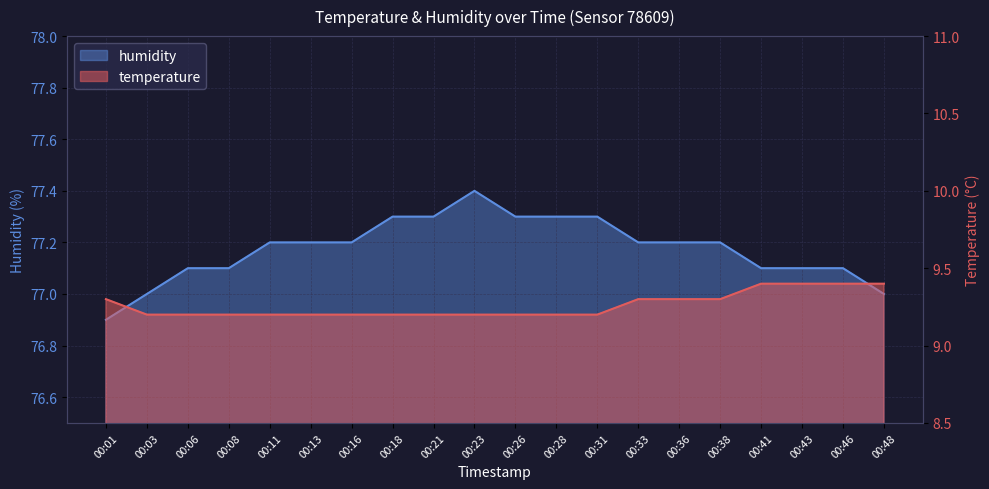

What is the difference between the maximum and minimum values in the humidity series?

0.5